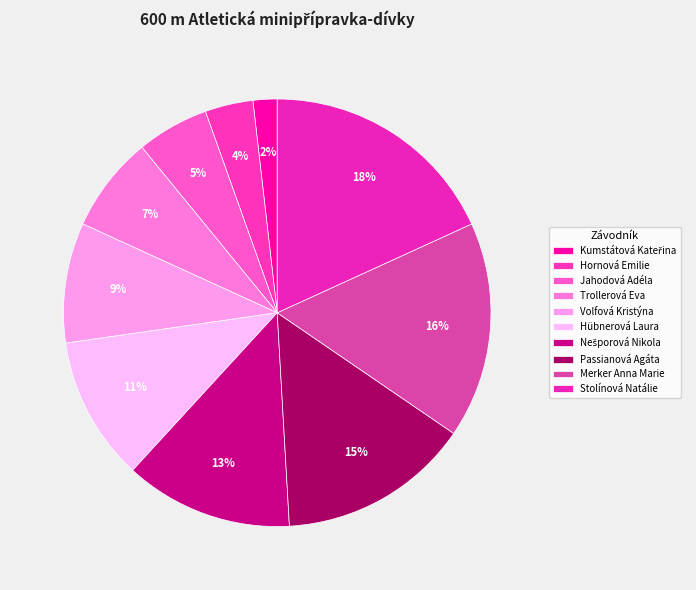

How many slices are in this pie chart?

10